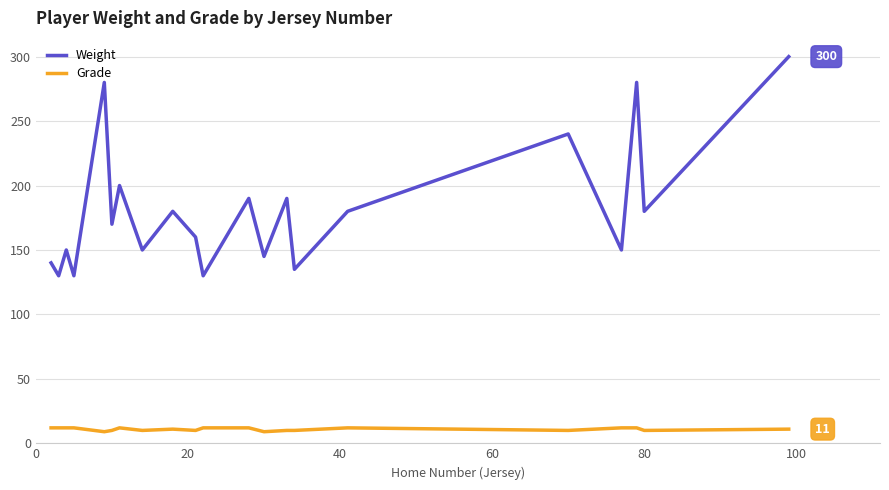

Does the chart have visible grid lines?

Yes